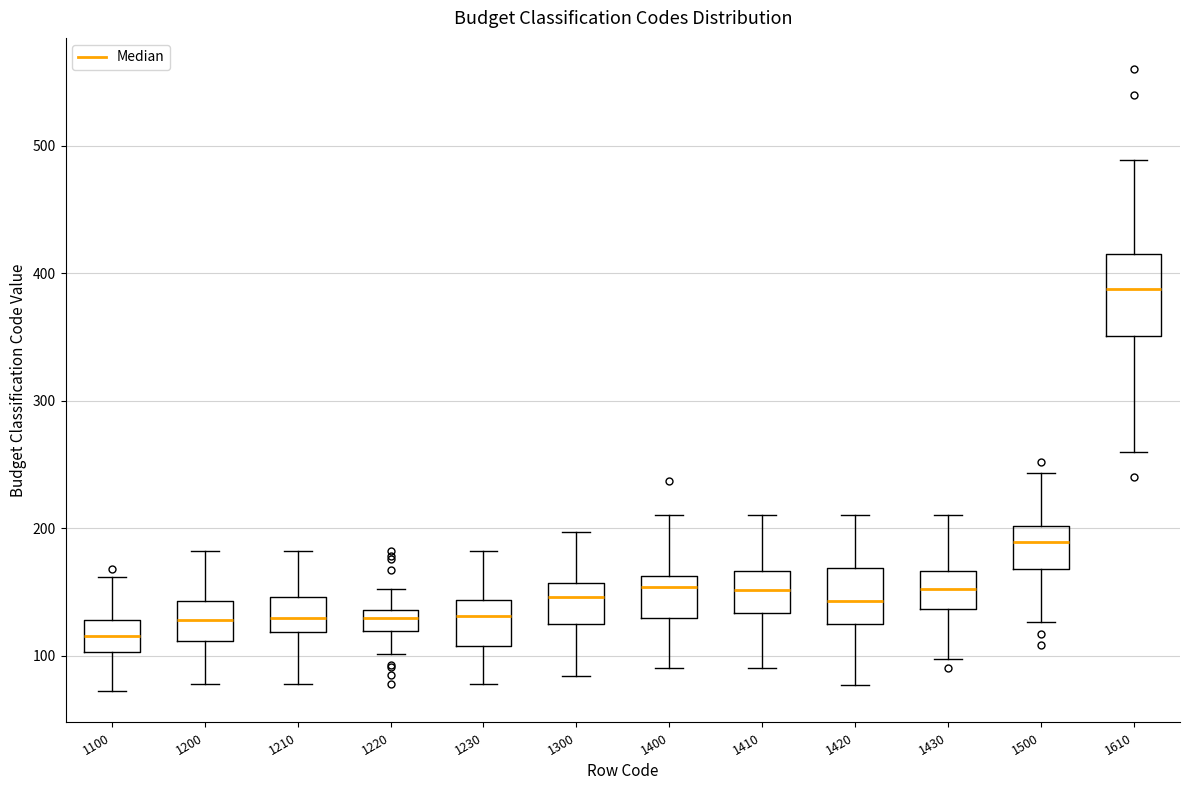

Which box's median line is the highest?

1610